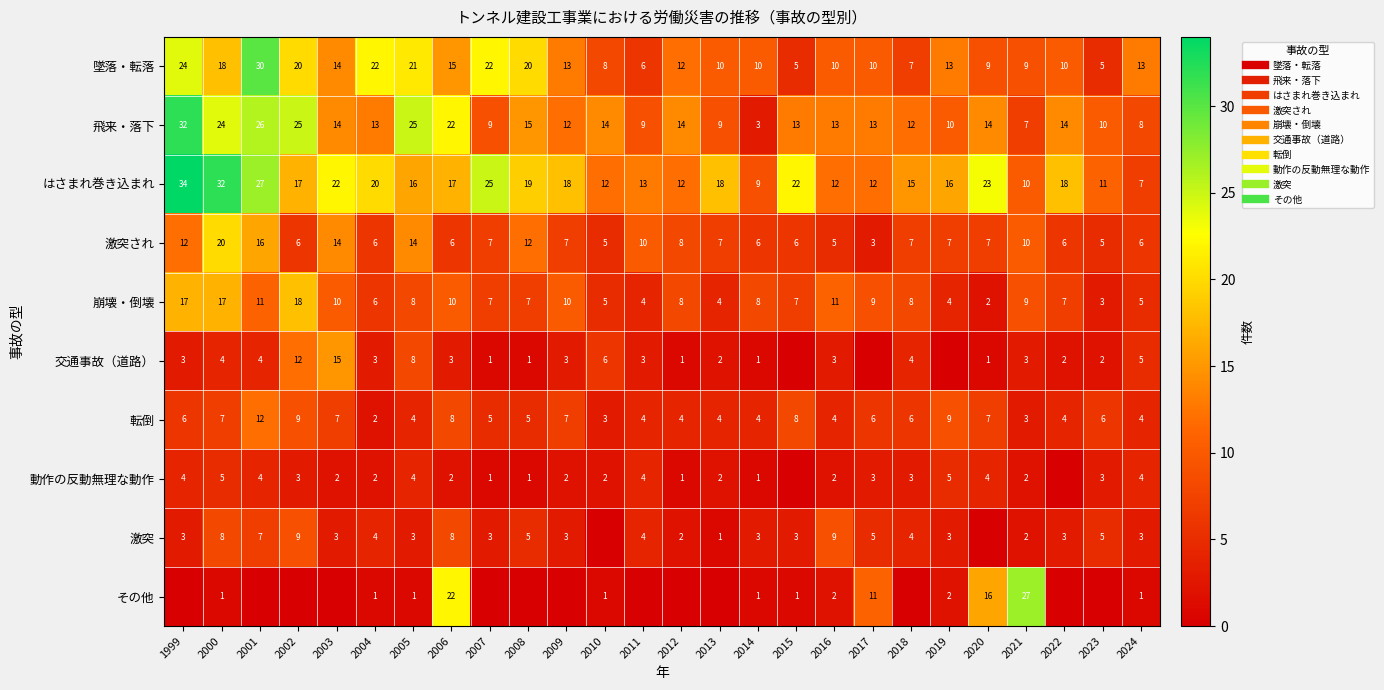

What is the total value across all series at 2007?

80